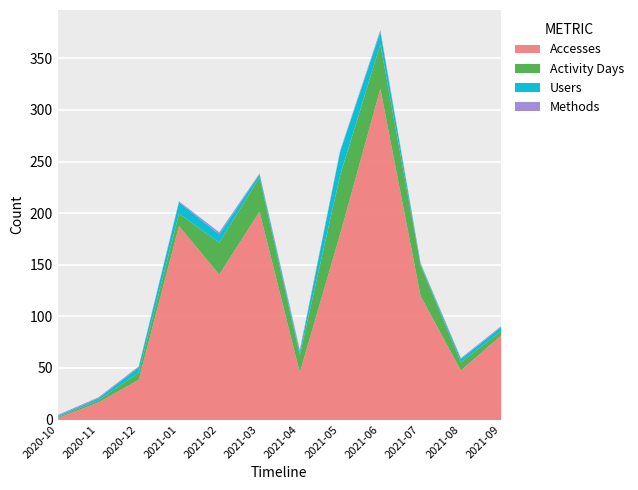

What is the sum of all Methods values?

15